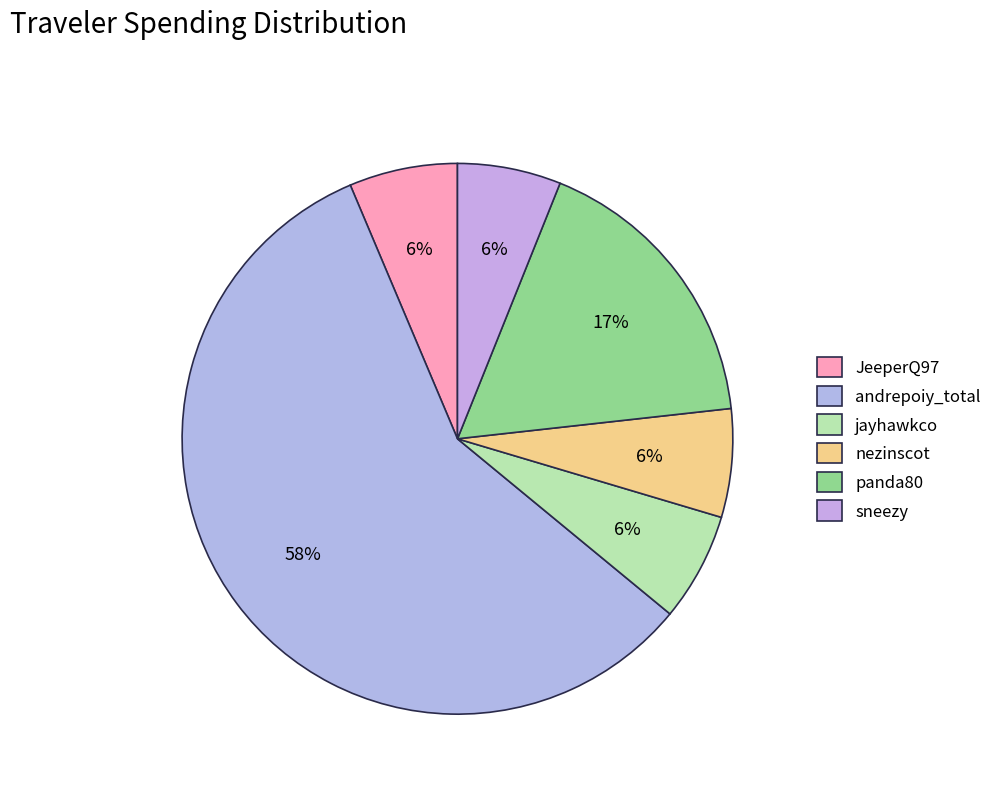

What portion of the pie excludes panda80?

82.8%